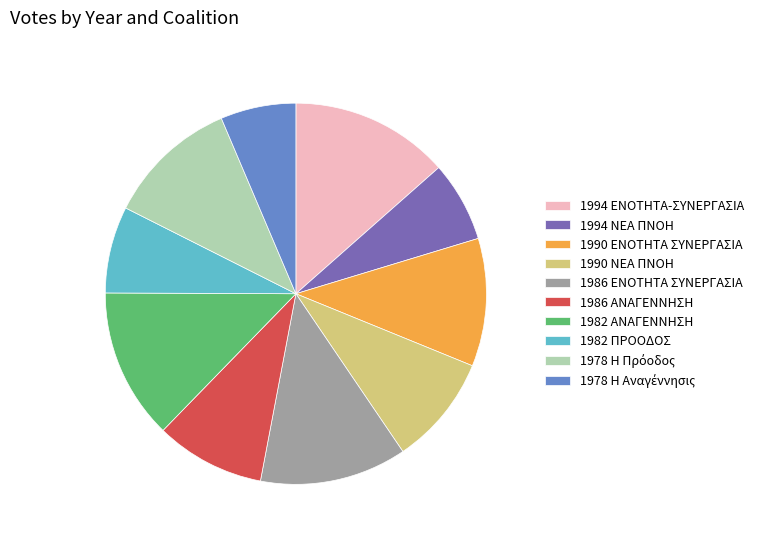

Which slice is the largest?

1994 ΕΝΟΤΗΤΑ-ΣΥΝΕΡΓΑΣΙΑ